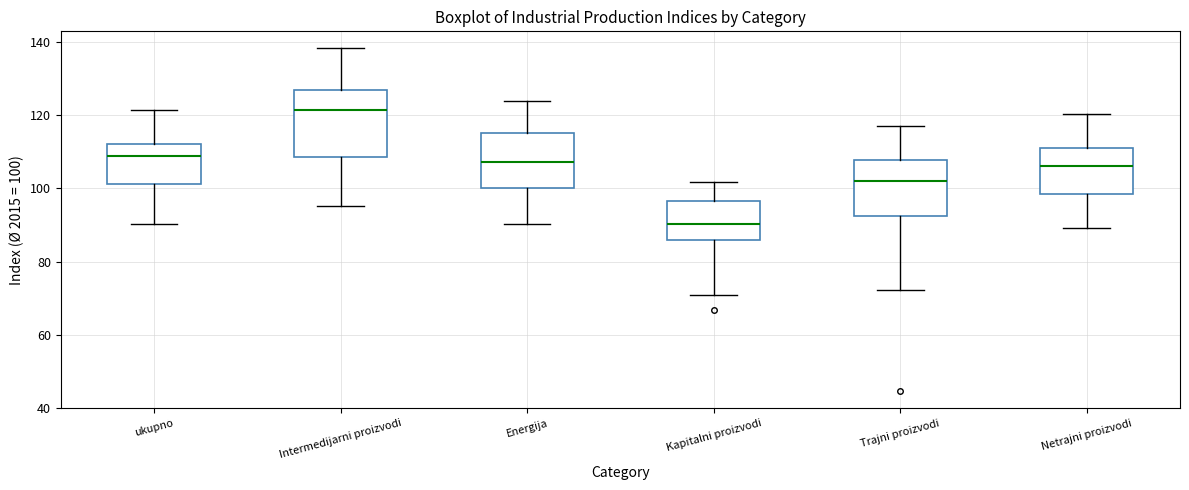

Reading left to right, transcribe this box plot: for each box, give where its median line is, the range the box spans, and where its two whiskers end, as read against the y-axis. The values are not printed on the chart, so give them approximately, as read against the axis.

ukupno: median 108, box 102 to 112, whiskers 90 to 122
Intermedijarni proizvodi: median 122, box 108 to 126, whiskers 96 to 138
Energija: median 108, box 100 to 116, whiskers 90 to 124
Kapitalni proizvodi: median 90, box 86 to 96, whiskers 70 to 102
Trajni proizvodi: median 102, box 92 to 108, whiskers 72 to 118
Netrajni proizvodi: median 106, box 98 to 112, whiskers 90 to 120